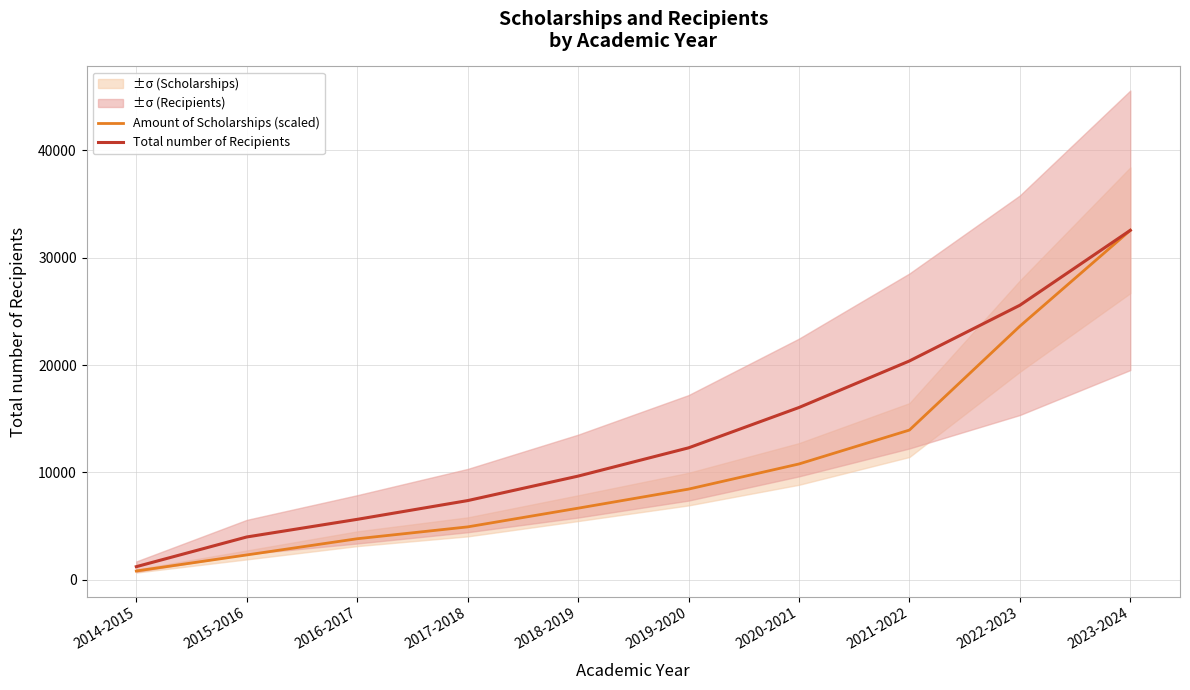

What is the approximate value of Total number of Recipients at 2019-2020?

12284.0